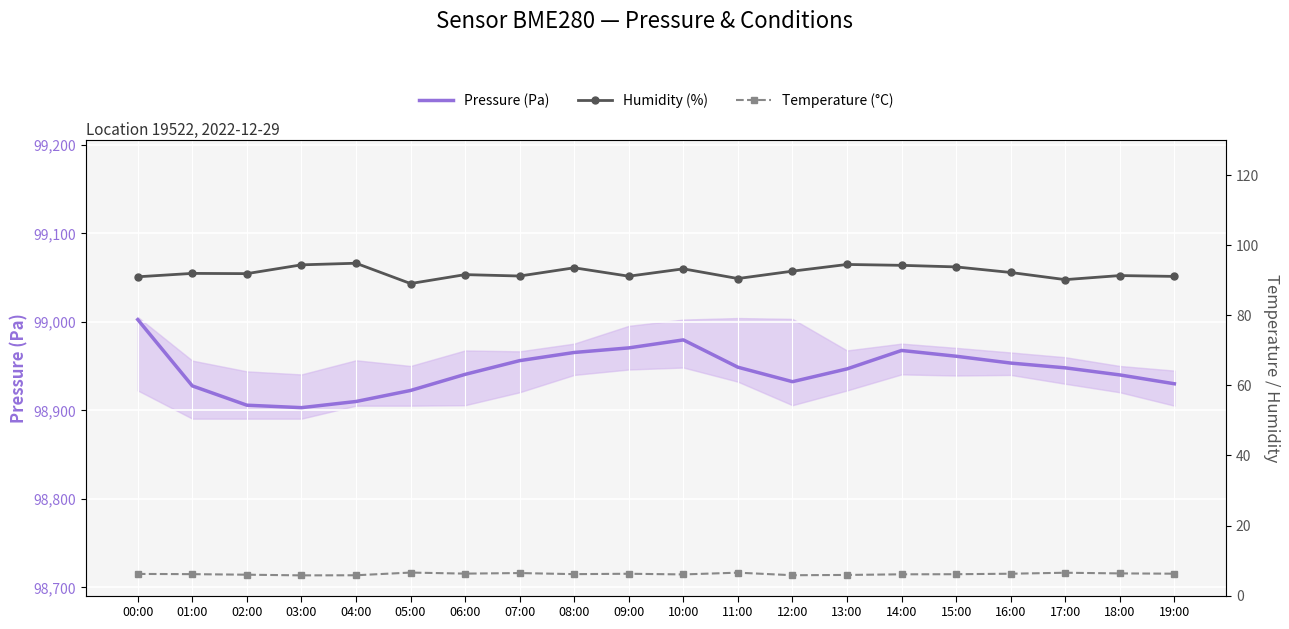

What is the average value of the Humidity (%) series?

92.2